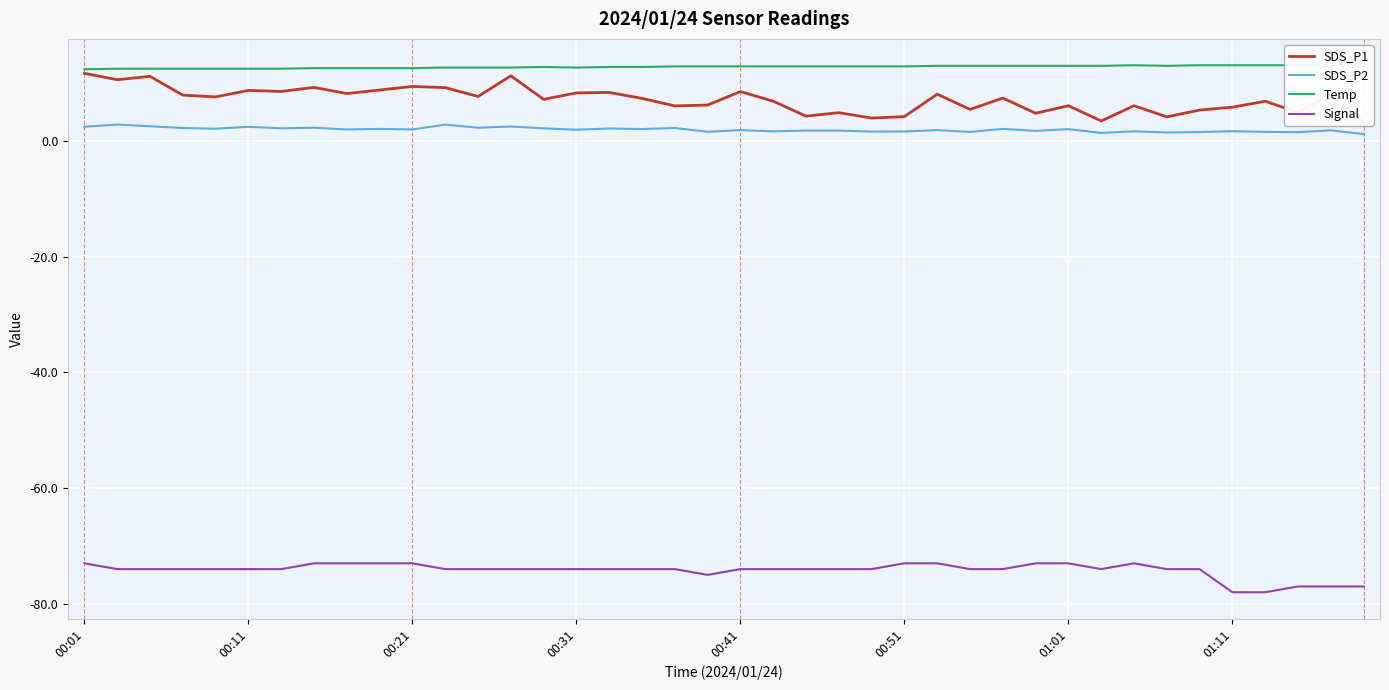

What is the total value across all series at 00:01?

-46.4